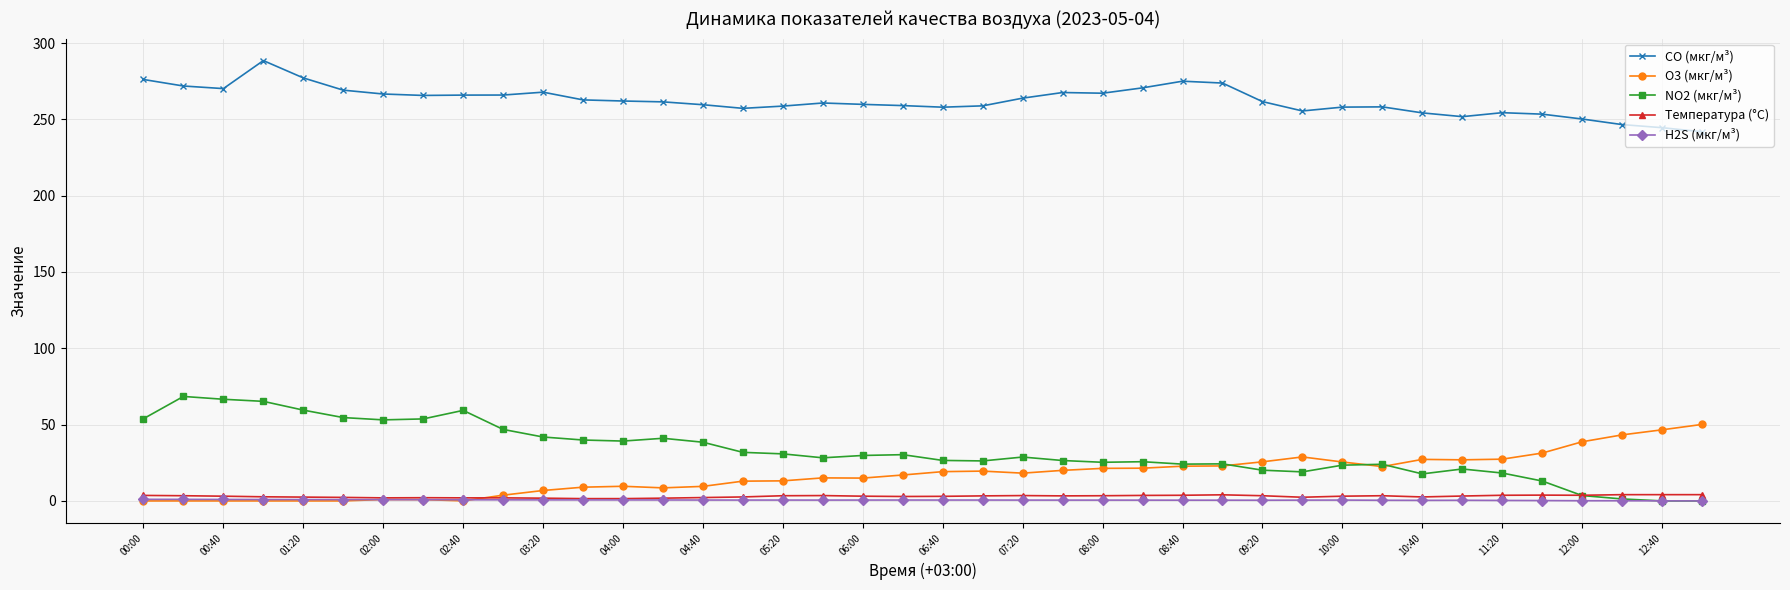

True or false: NO2 (мкг/м³) has more than 2 interior local peaks.

True